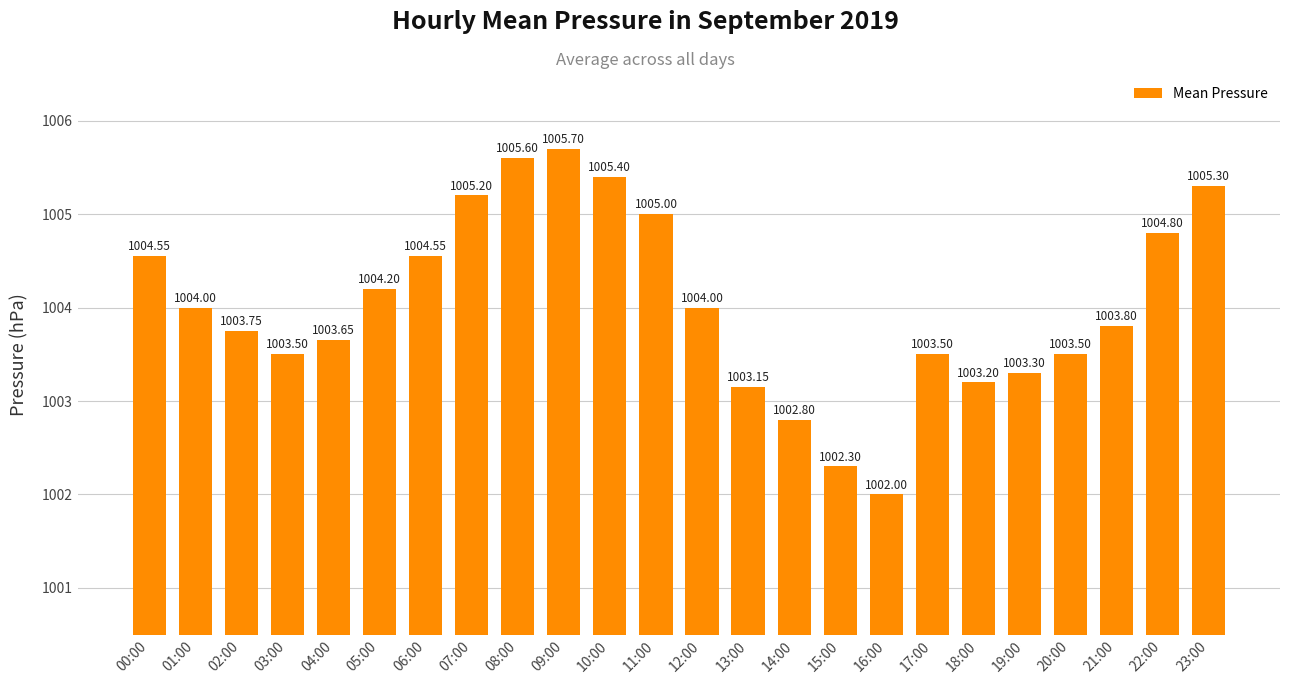

What is the value of the 9th bar from the left?

1005.6